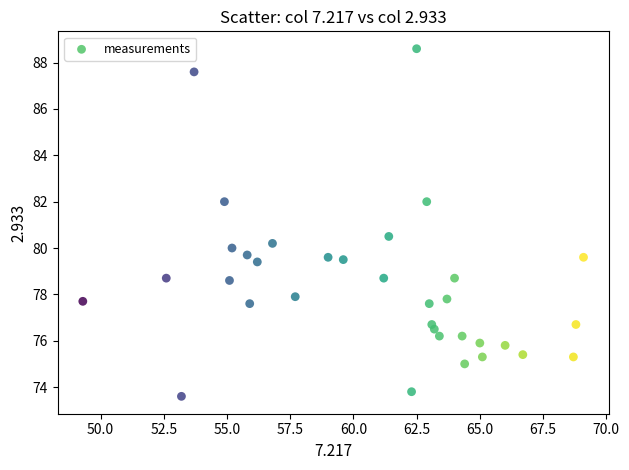

What is the range of X values (max minus min)?

19.8